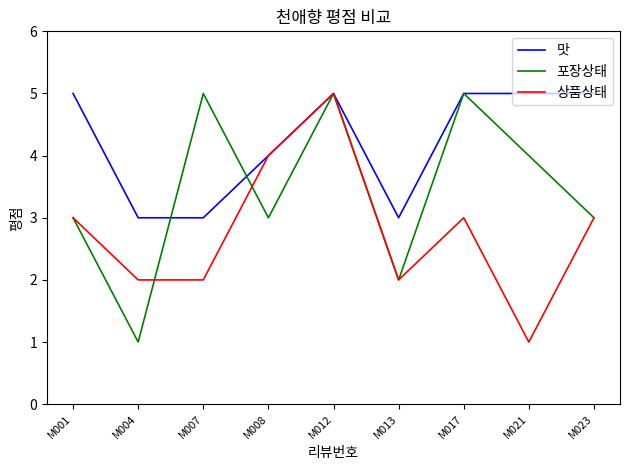

Which series has the largest total across all categories?

맛